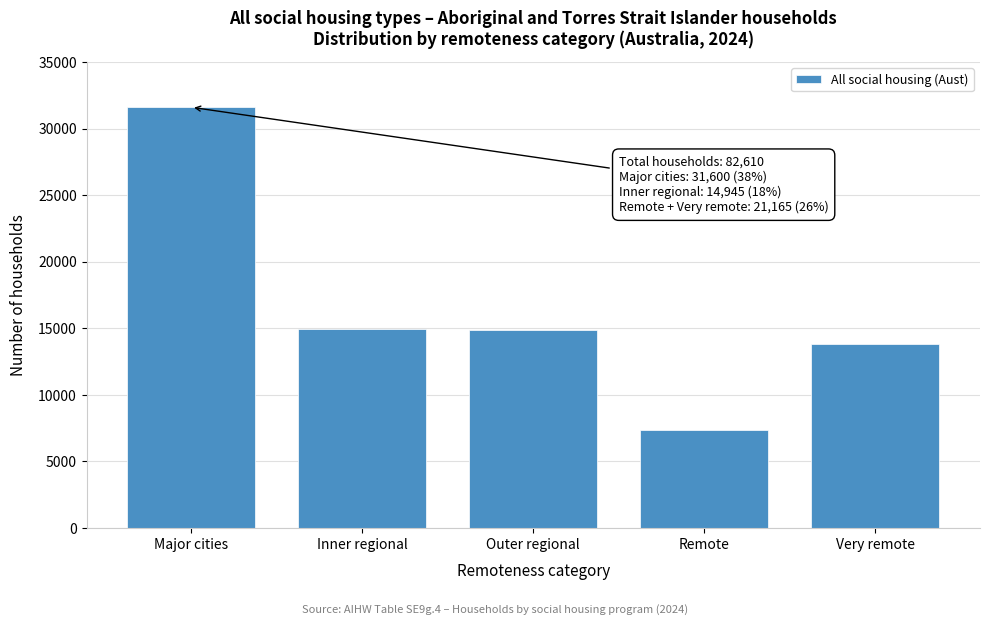

What is the difference between the values at Major cities and Remote?

24245